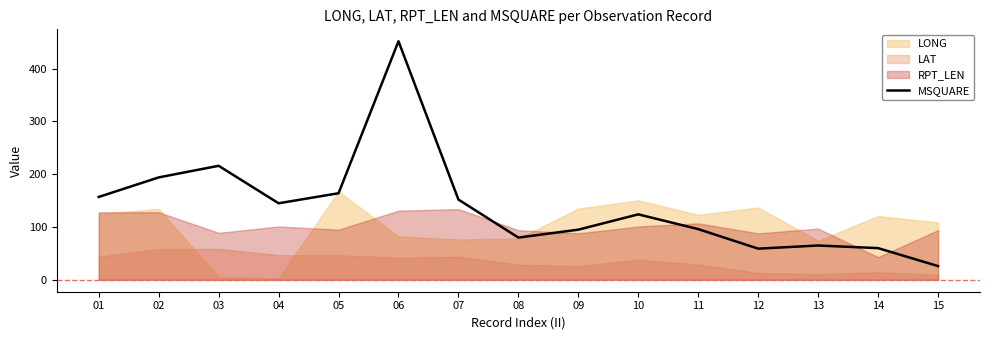

Which has a higher value, 09 or 10?

10